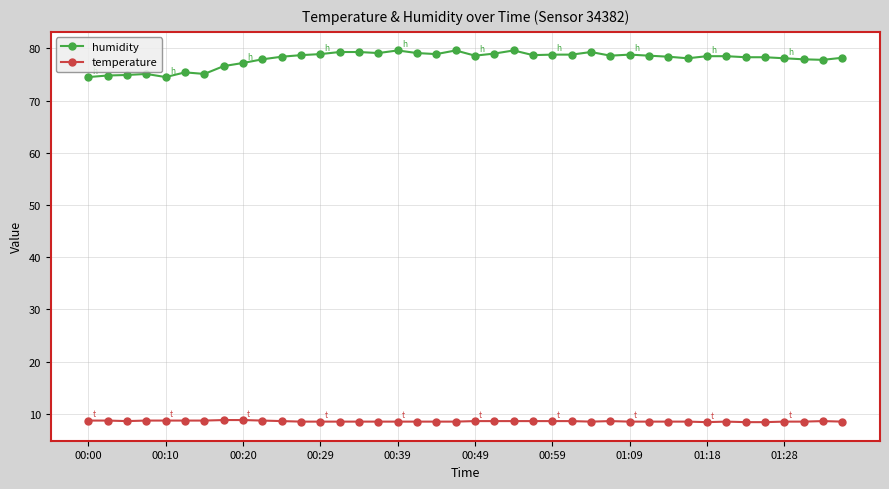

How many series are shown in this chart?

2